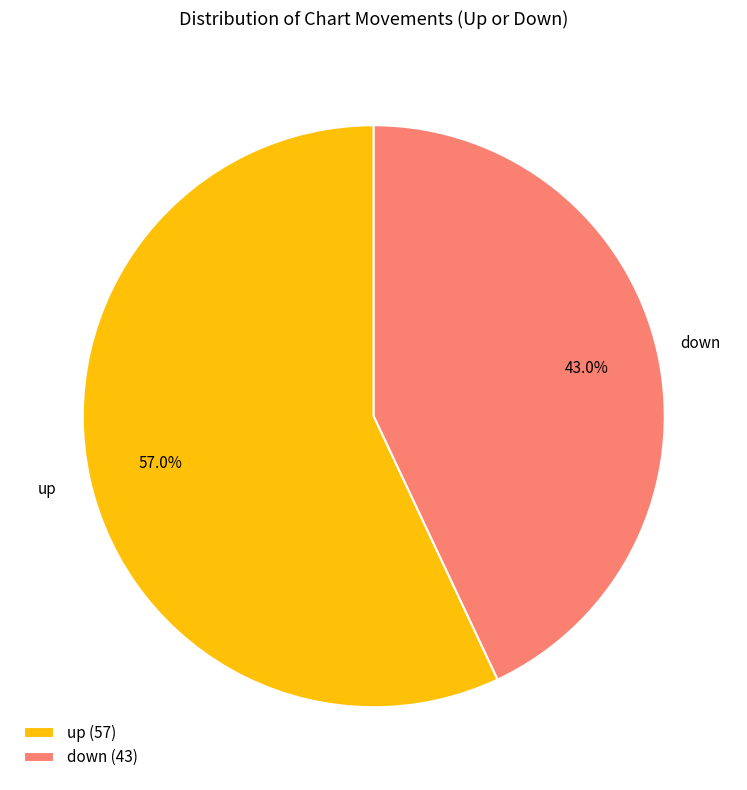

To the nearest percent, what is the average slice percentage?

50%